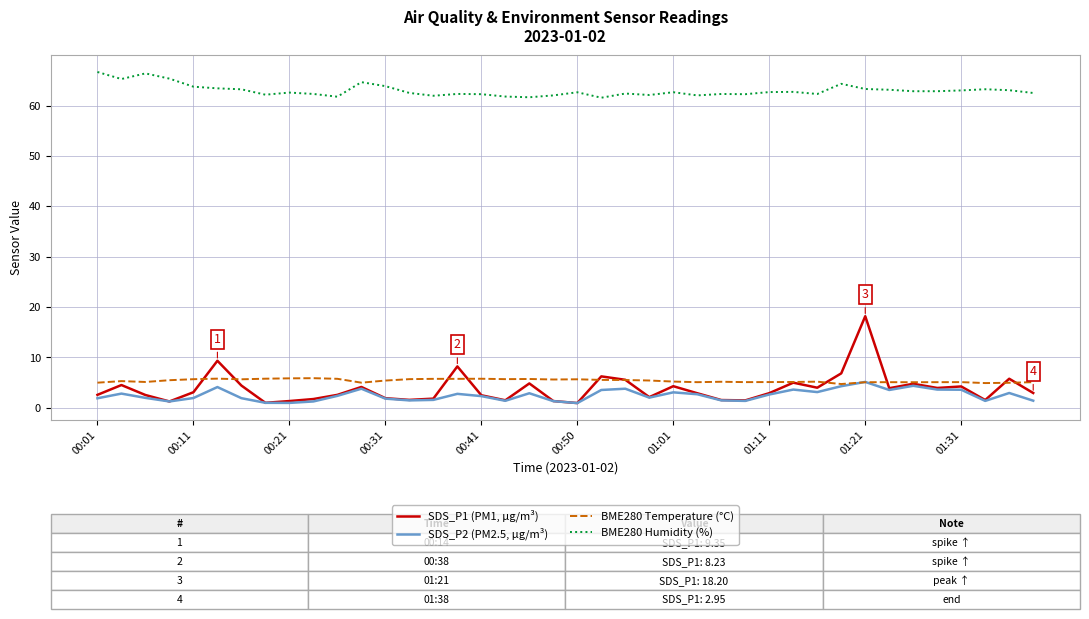

What are all the series names shown in the legend?

SDS_P1 (PM1, µg/m³), SDS_P2 (PM2.5, µg/m³), BME280 Temperature (°C), BME280 Humidity (%)